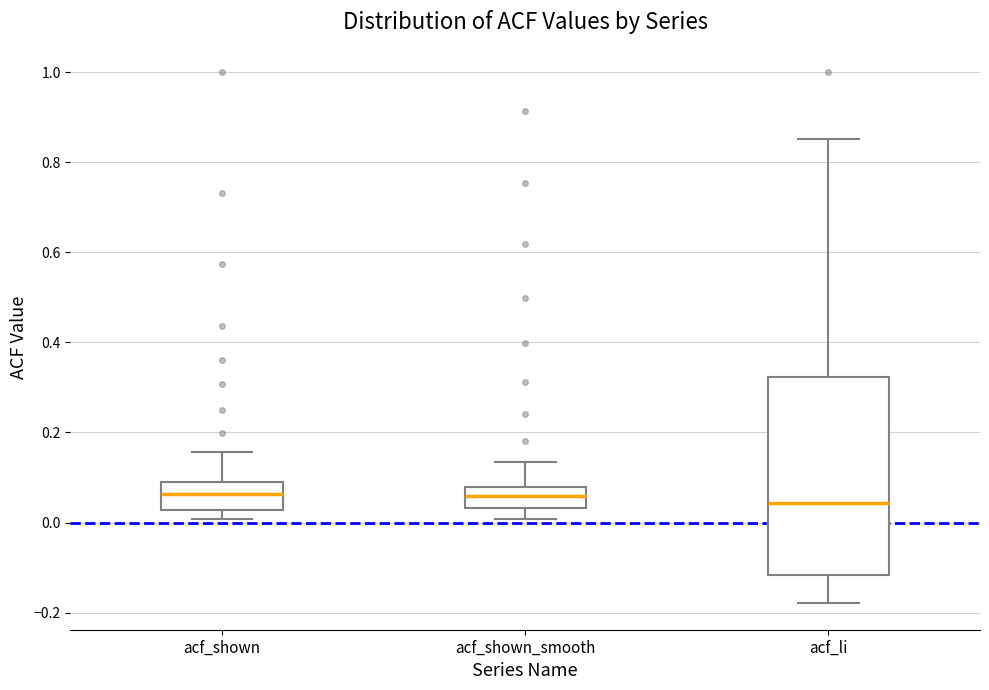

Reading left to right, transcribe this box plot: for each box, give where its median line is, the range the box spans, and where its two whiskers end, as read against the y-axis. The values are not printed on the chart, so give them approximately, as read against the axis.

acf_shown: median 0.06, box 0.02 to 0.10, whiskers 0.00 to 0.16
acf_shown_smooth: median 0.06, box 0.04 to 0.08, whiskers 0.00 to 0.14
acf_li: median 0.04, box -0.12 to 0.32, whiskers -0.18 to 0.86